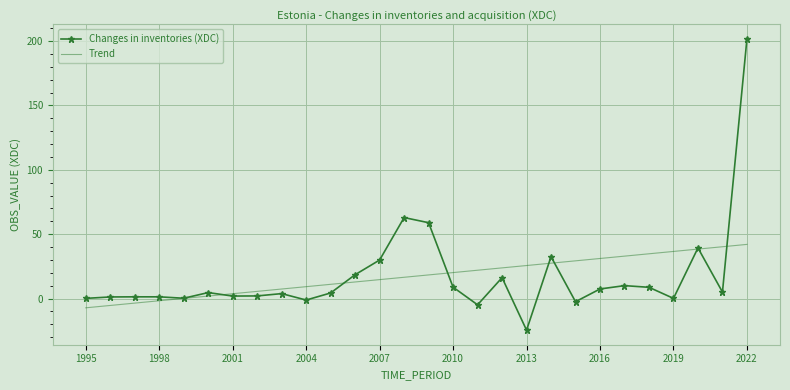

Which series has the largest range (max minus min)?

Changes in inventories (XDC)